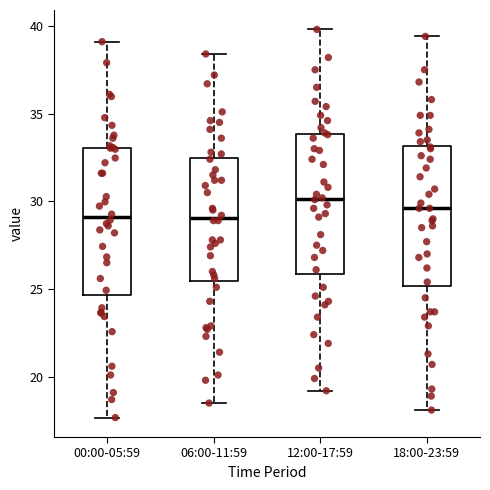

Reading left to right, transcribe this box plot: for each box, give where its median line is, the range the box spans, and where its two whiskers end, as read against the y-axis. The values are not printed on the chart, so give them approximately, as read against the axis.

00:00-05:59: median 29.0, box 24.5 to 33.0, whiskers 17.5 to 39.0
06:00-11:59: median 29.0, box 25.5 to 32.5, whiskers 18.5 to 38.5
12:00-17:59: median 30.0, box 26.0 to 34.0, whiskers 19.0 to 40.0
18:00-23:59: median 29.5, box 25.0 to 33.0, whiskers 18.0 to 39.5